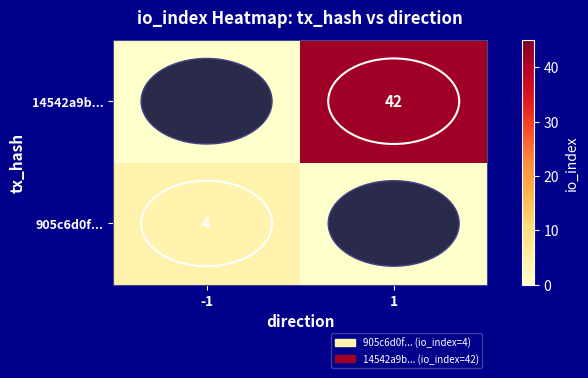

Is the value of 14542a9b... at 1 greater than the value of 905c6d0f... at -1?

Yes